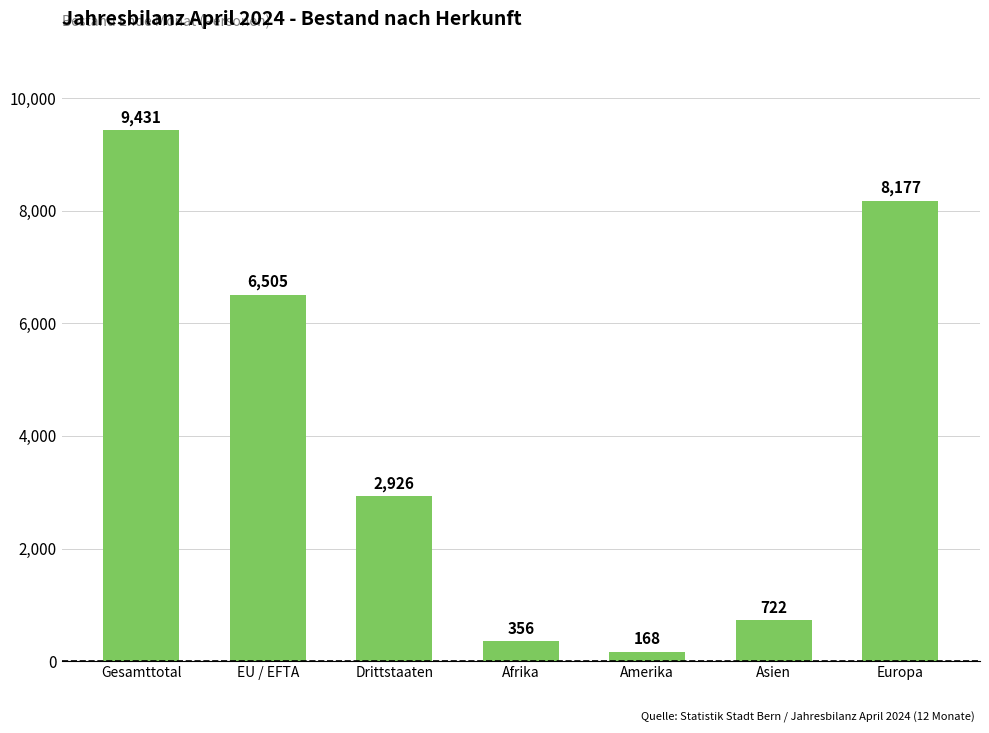

List the labels in order of value, smallest first.

Amerika, Afrika, Asien, Drittstaaten, EU / EFTA, Europa, Gesamttotal